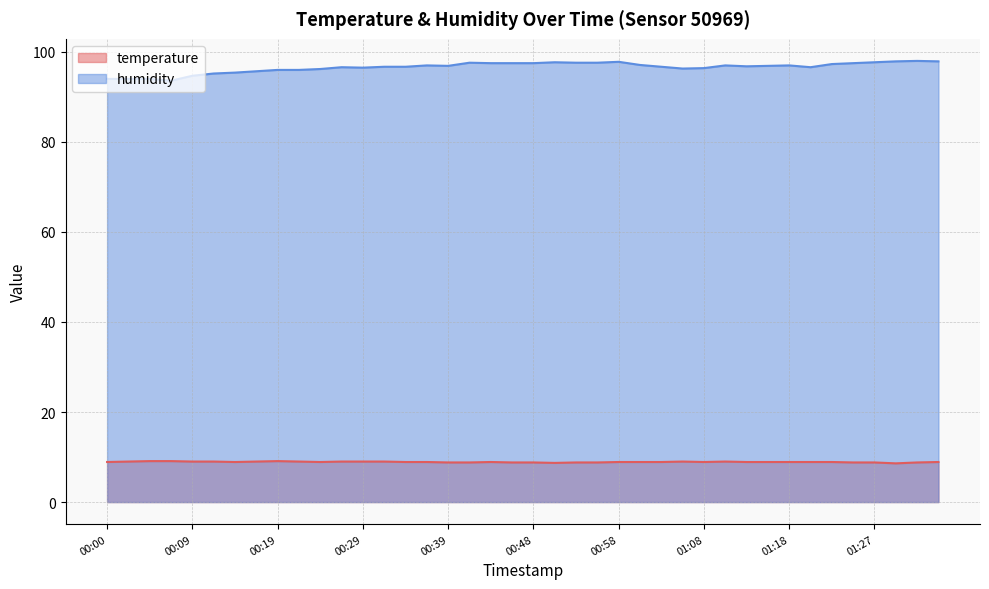

How many lines are shown in the chart?

2